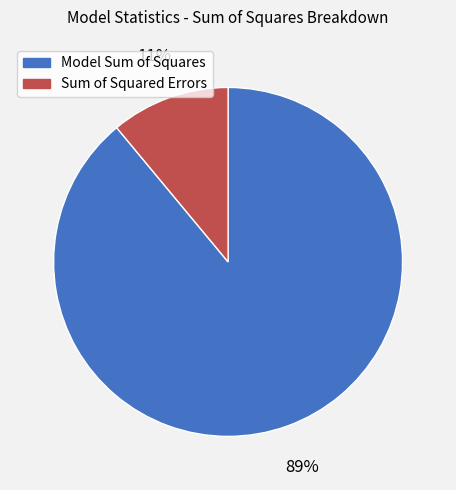

Rank the categories by value from lowest to highest.

Sum of Squared Errors, Model Sum of Squares